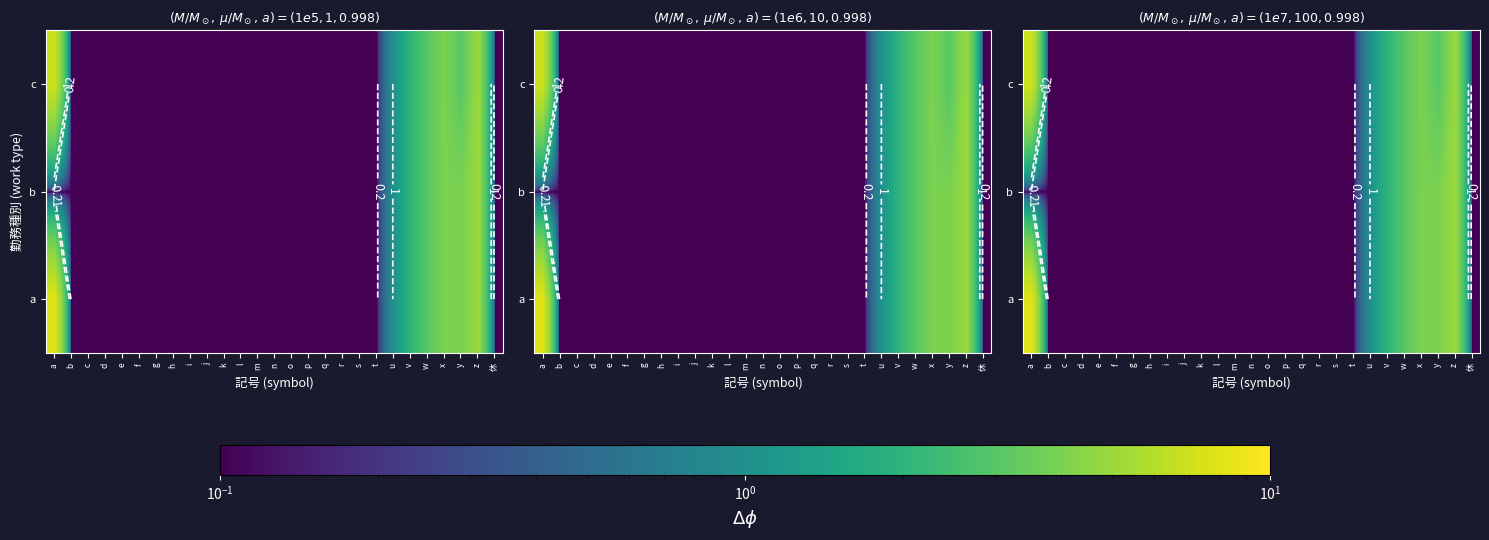

True or false: c has a value of 0.1 at e.

True